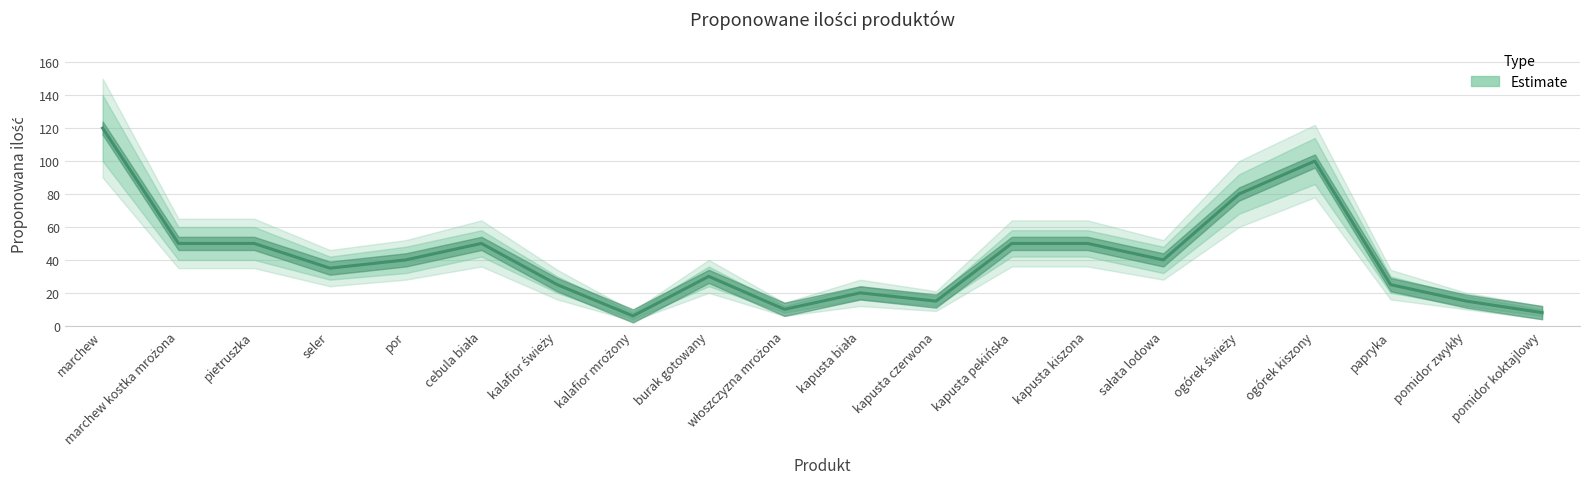

True or false: there are more than 2 points higher than both neighbors.

True